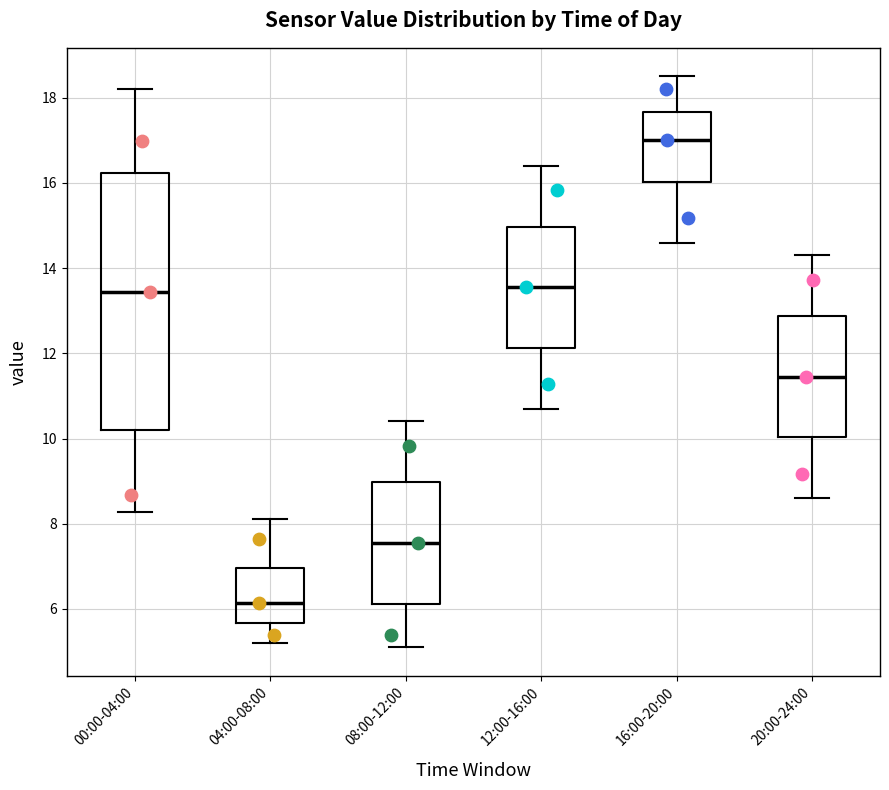

Reading left to right, transcribe this box plot: for each box, give where its median line is, the range the box spans, and where its two whiskers end, as read against the y-axis. The values are not printed on the chart, so give them approximately, as read against the axis.

00:00-04:00: median 13.4, box 10.2 to 16.2, whiskers 8.2 to 18.2
04:00-08:00: median 6.2, box 5.6 to 7.0, whiskers 5.2 to 8.2
08:00-12:00: median 7.6, box 6.2 to 9.0, whiskers 5.2 to 10.4
12:00-16:00: median 13.6, box 12.2 to 15.0, whiskers 10.8 to 16.4
16:00-20:00: median 17.0, box 16.0 to 17.6, whiskers 14.6 to 18.6
20:00-24:00: median 11.4, box 10.0 to 12.8, whiskers 8.6 to 14.4